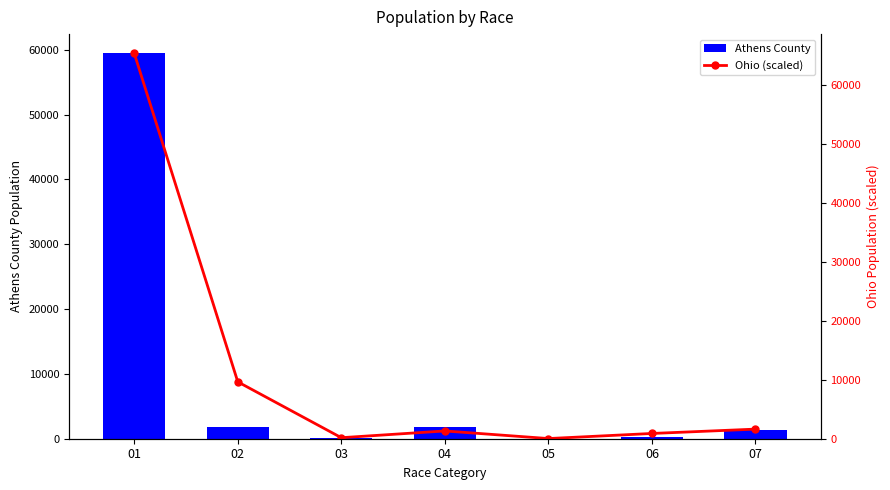

List the series in order of their peak value, lowest first.

Athens County, Ohio (scaled)